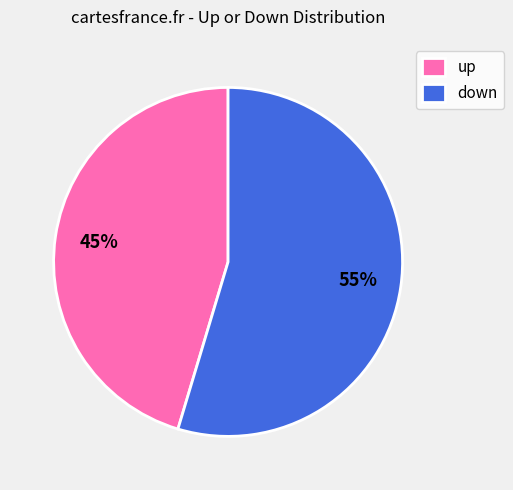

Combined, do up and down account for over 50%?

Yes